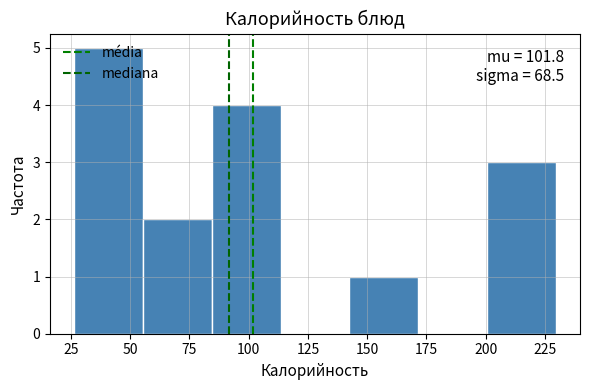

Over which range of the x-axis is the bar tallest?

25 to 55